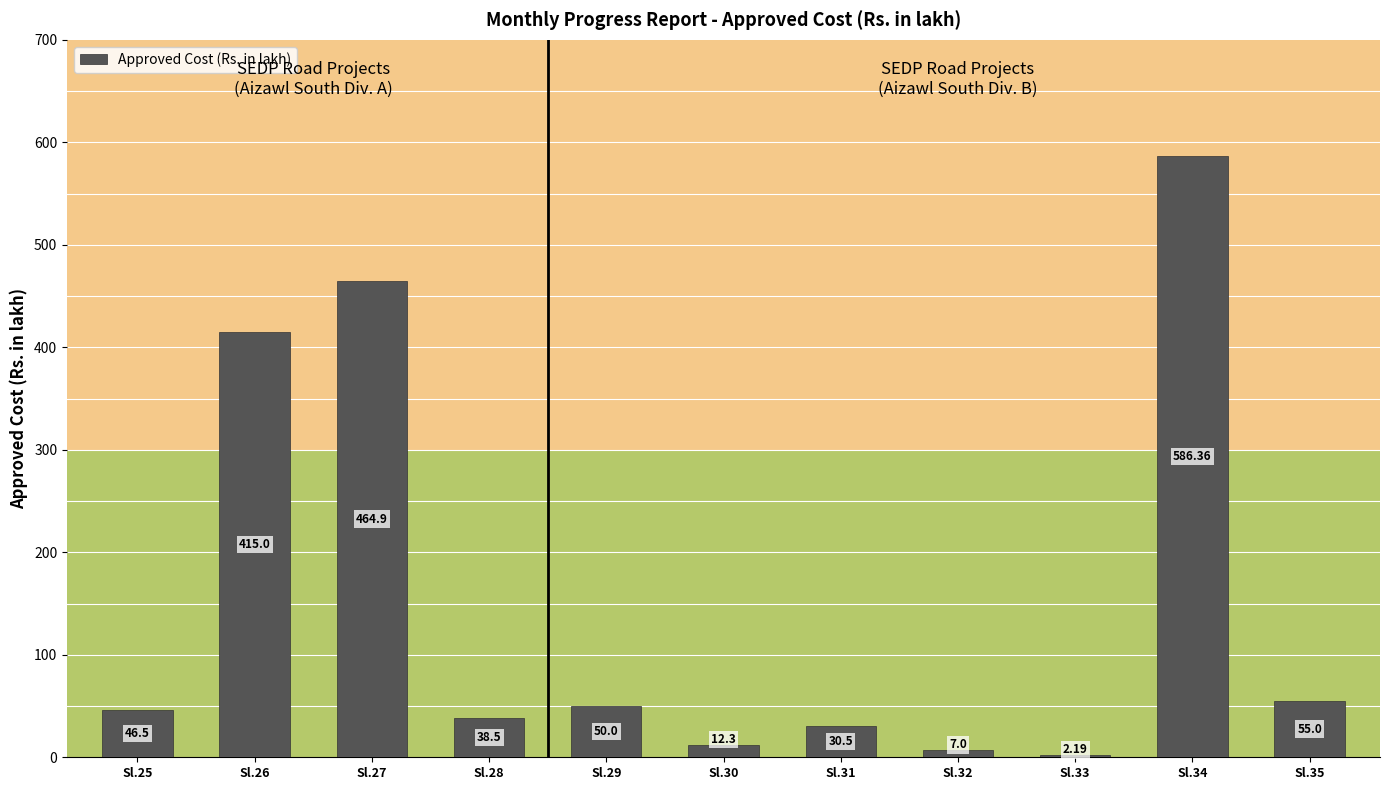

Where does the data first go above 46?

Sl.25